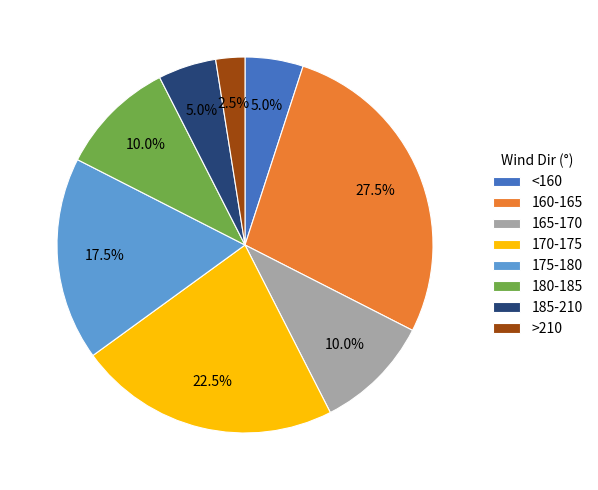

What is the ratio of the value at <160 to the value at 175-180?

0.3